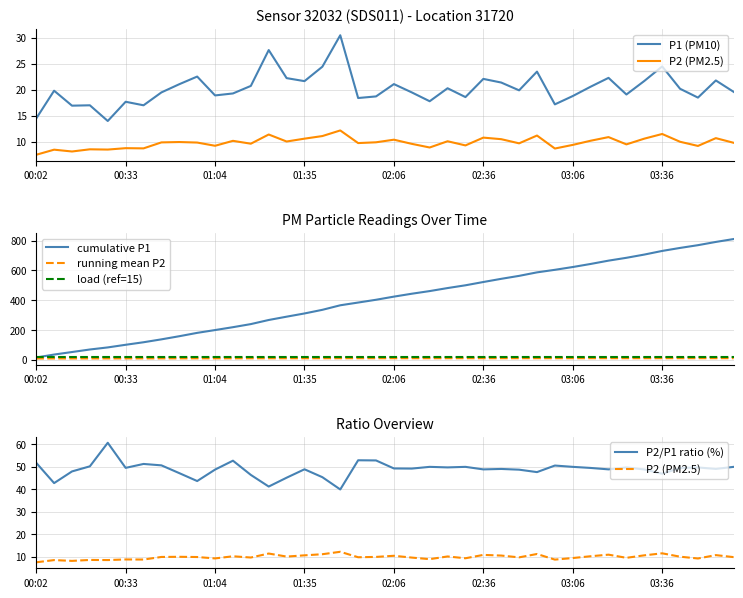

Count the number of data series in this chart.

6